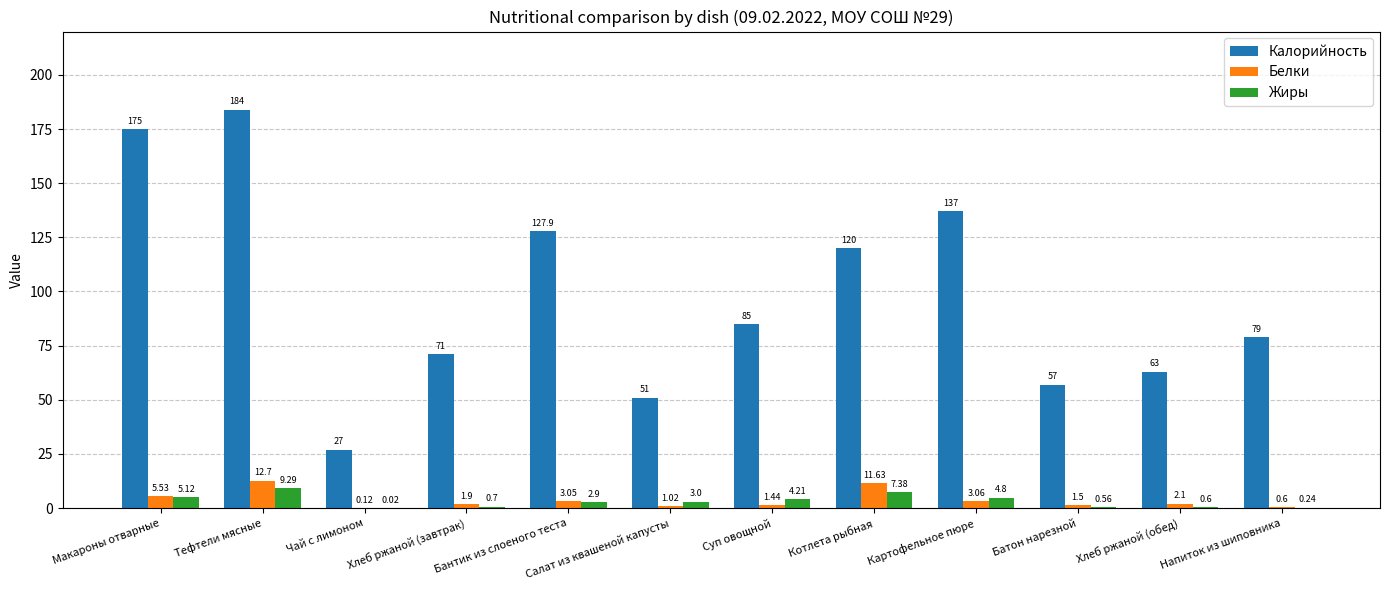

Count the number of data series in this chart.

3